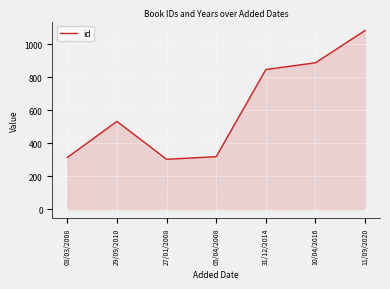

True or false: the data shows 525 at 27/01/2008.

False